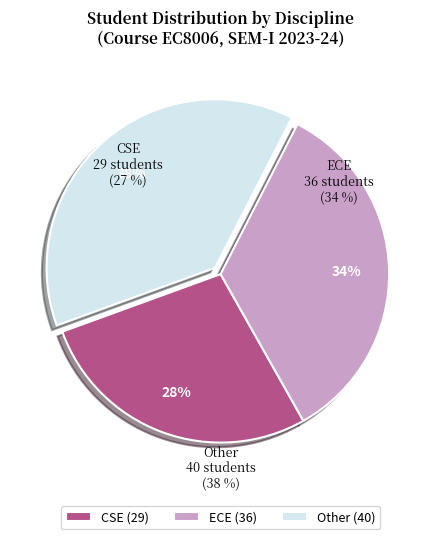

Is the sum of Other and ECE greater than half?

Yes